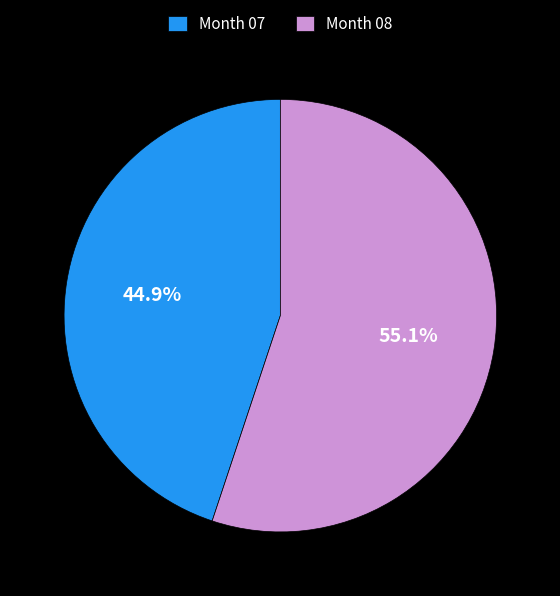

Count the number of slices in the pie.

2